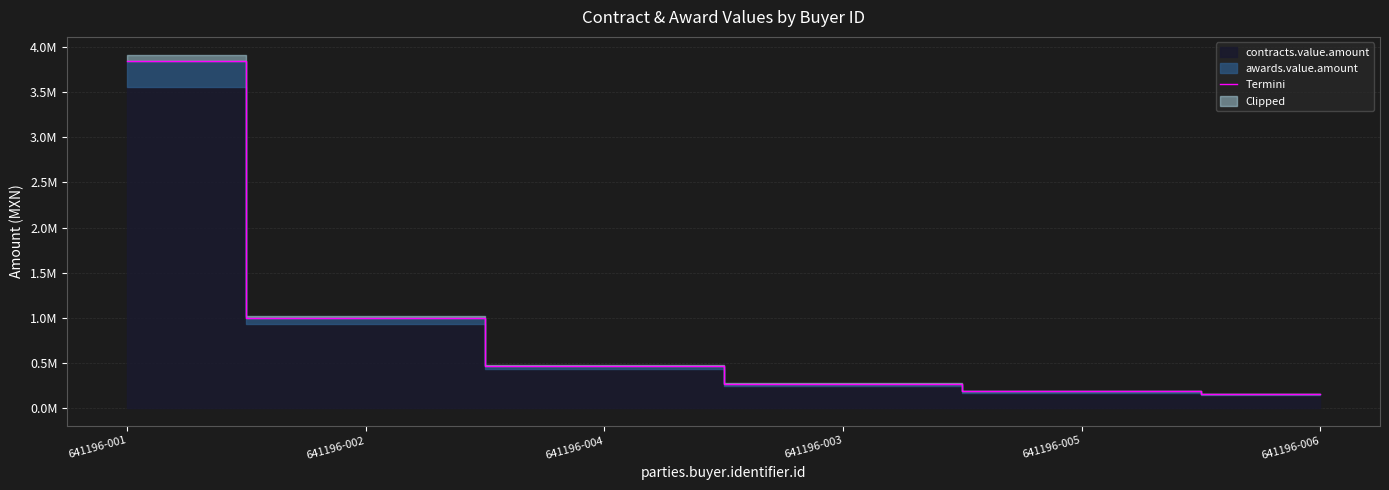

Reading left to right, list all the values displayed in this chart.

641196-001=3845748.3	641196-002=1000518.1	641196-004=462254.9	641196-003=268534.2	641196-005=183459.7	641196-006=155082.2